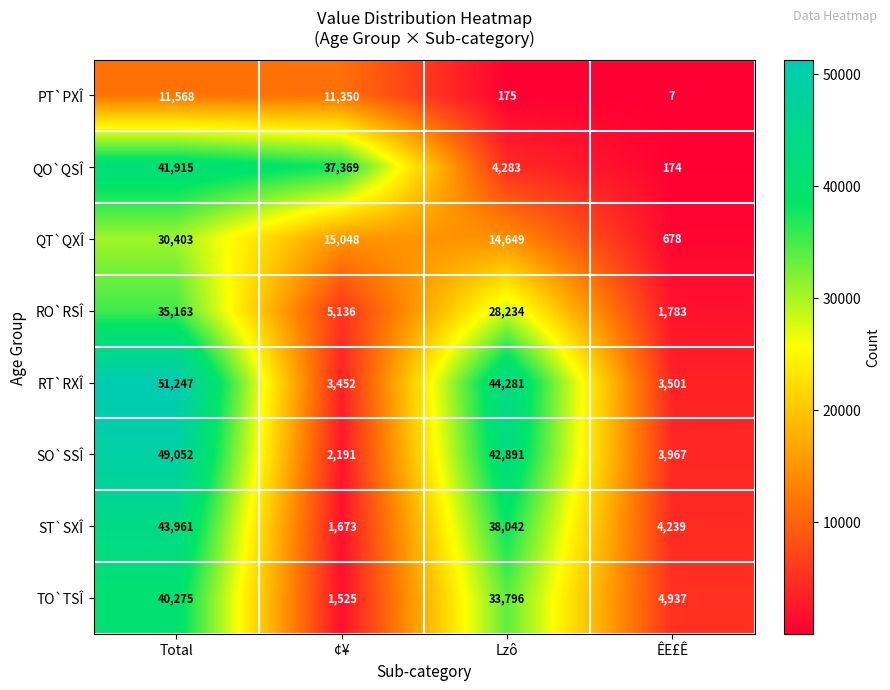

Which series has the largest total across all categories?

RT`RXÎ